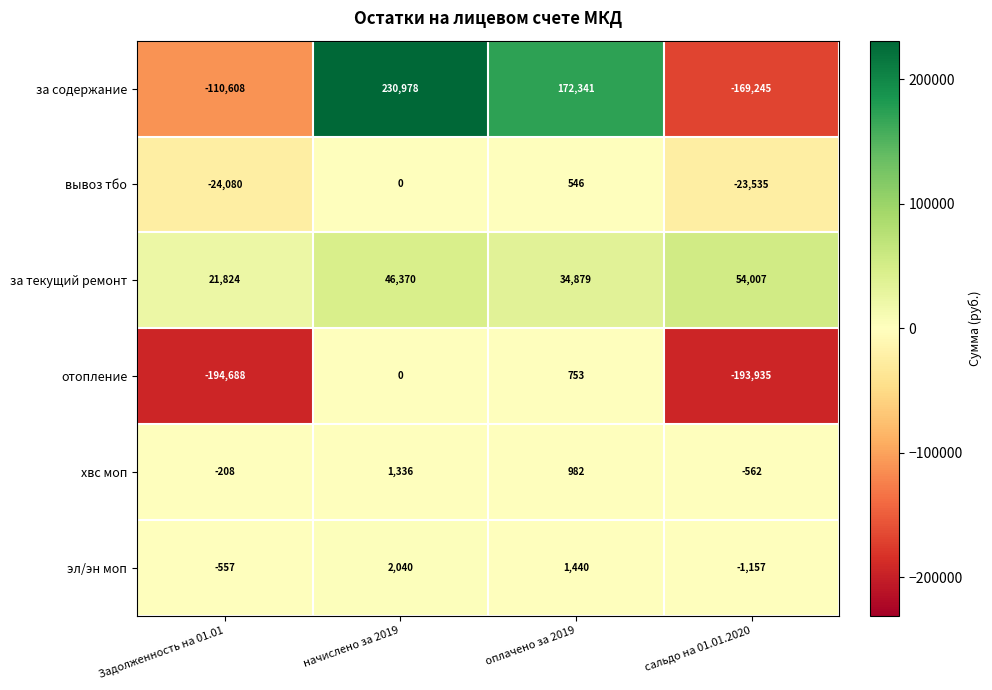

At which category is the sum across all series the highest?

начислено за 2019